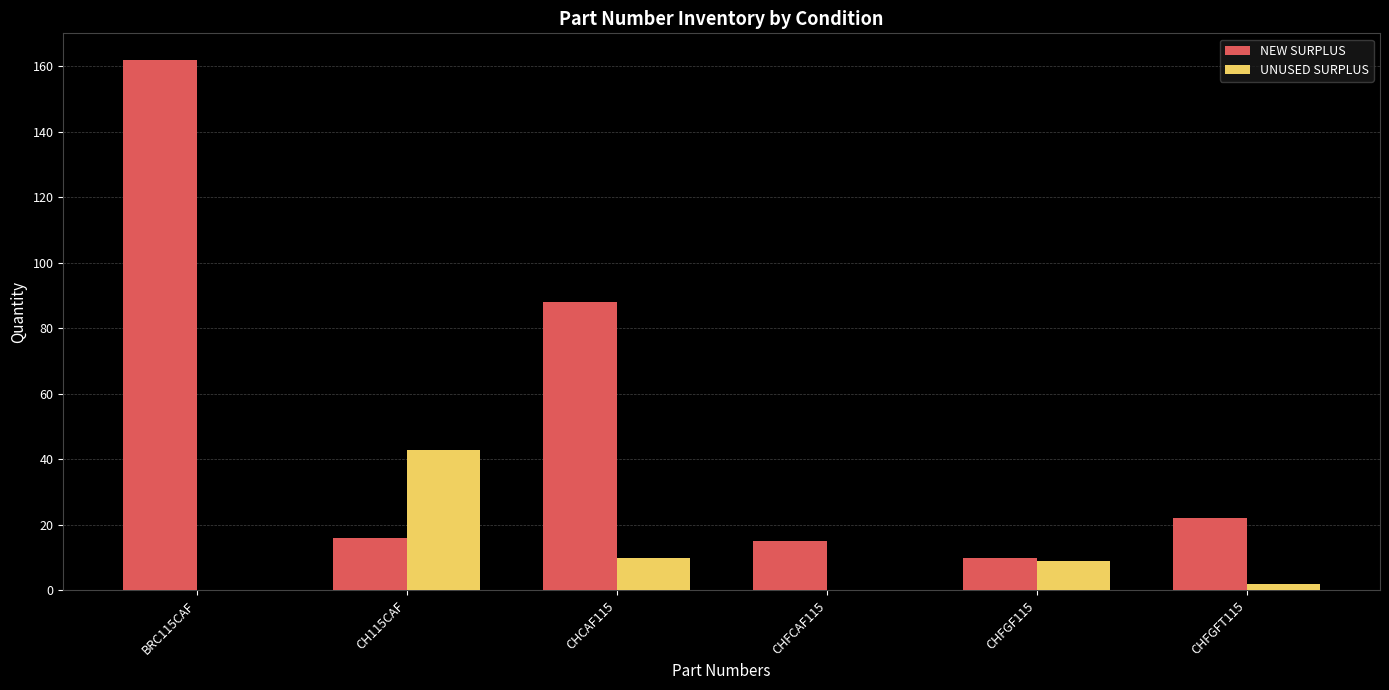

True or false: NEW SURPLUS has a value of 7 at CHFCAF115.

False